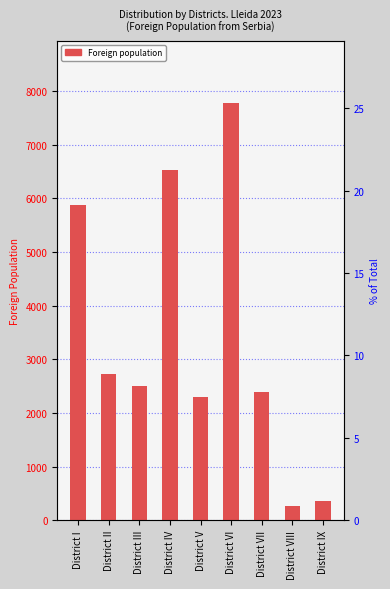

What is the smallest value displayed?

269